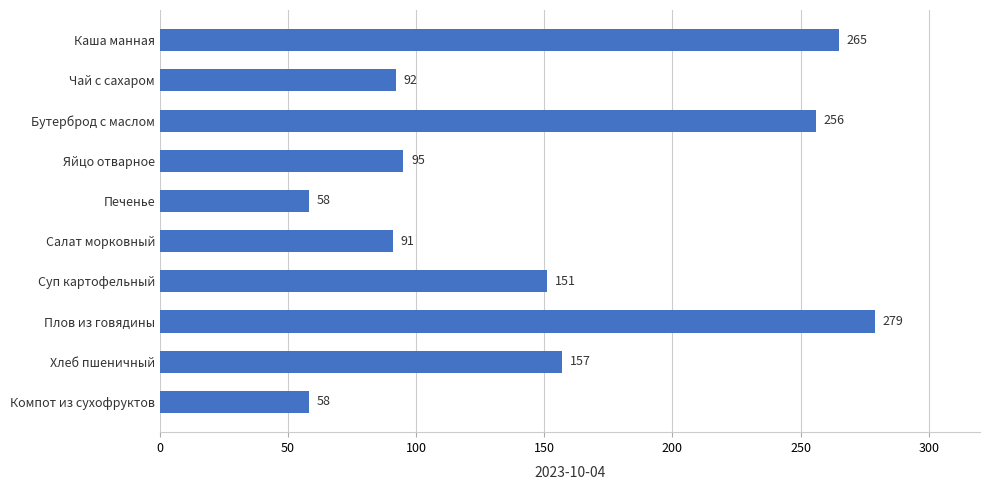

What is the ratio of the value at Салат морковный to the value at Плов из говядины?

0.3